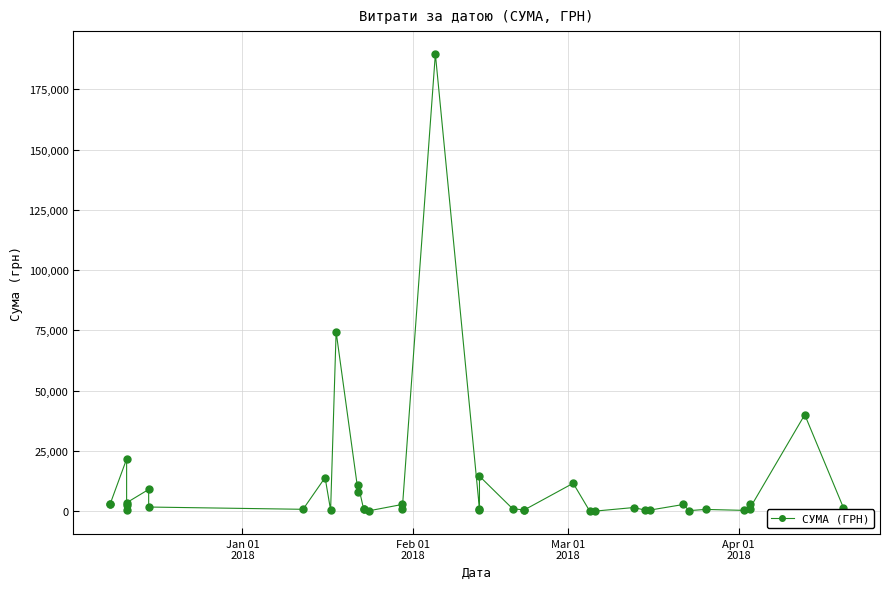

How many lines are shown in the chart?

1